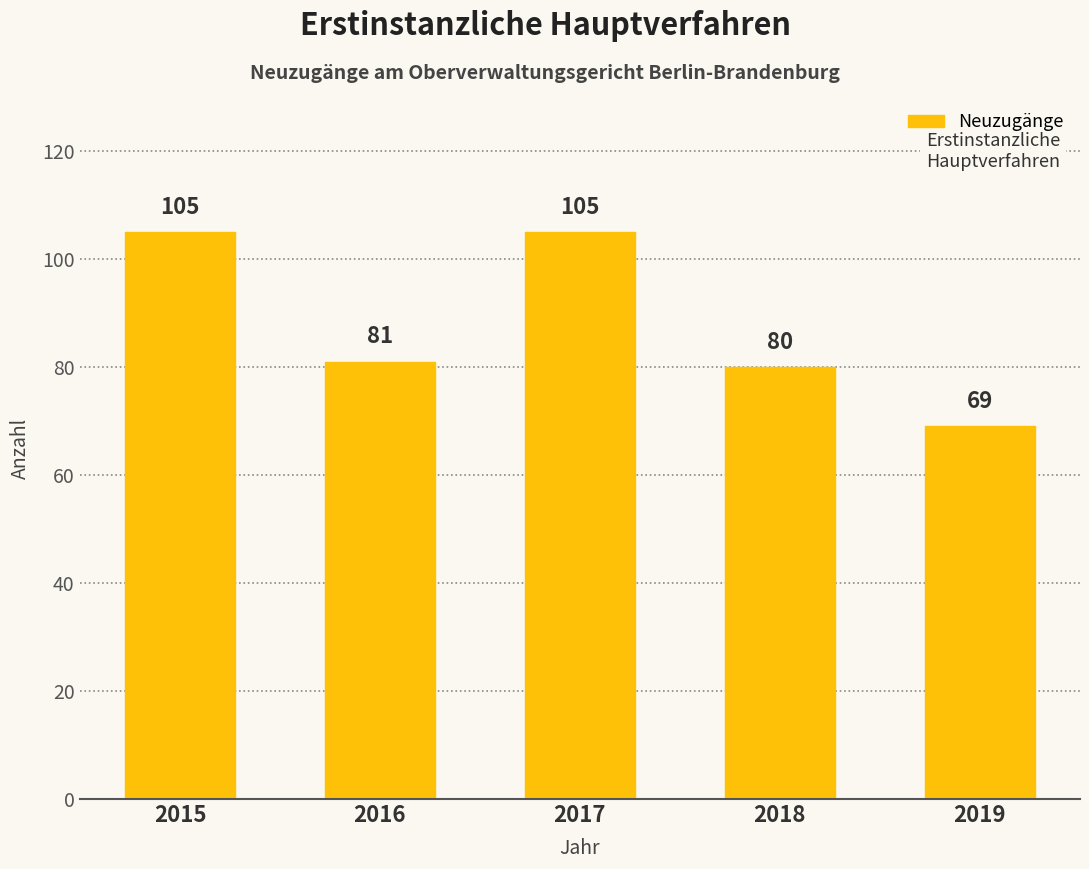

What is the change in value from 2015 to 2018?

-25